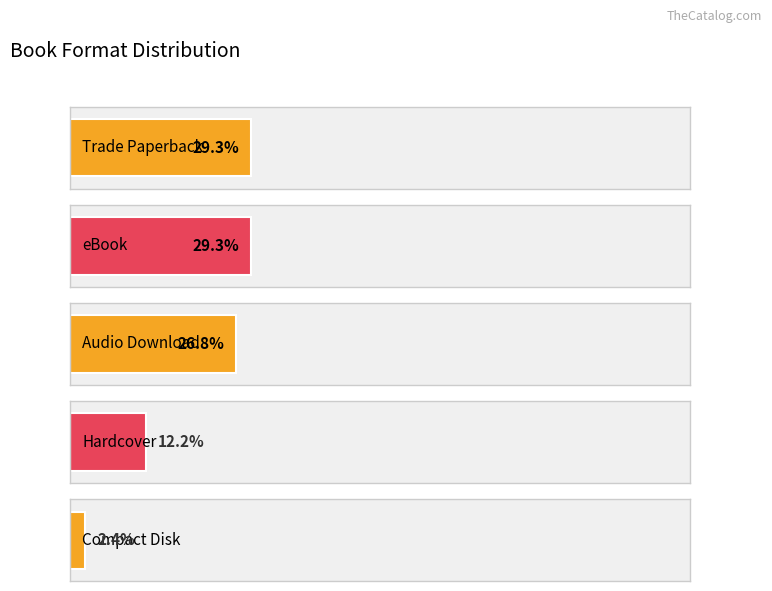

Does the chart contain any negative values?

No